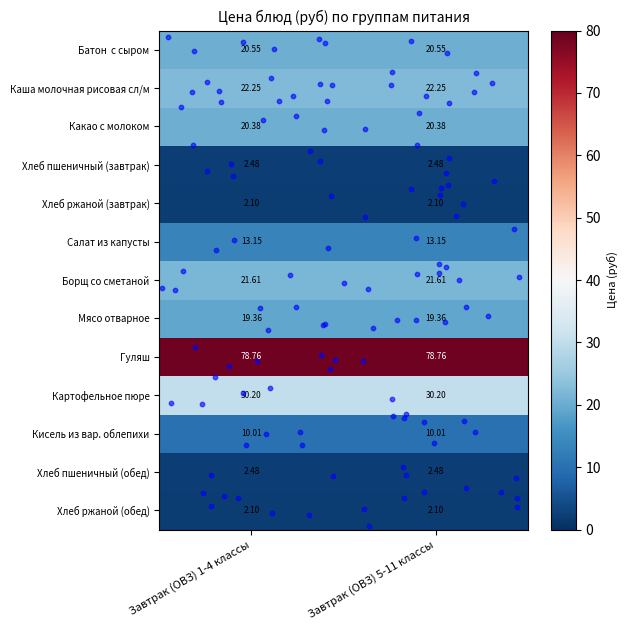

Is the value of Салат из капусты at Завтрак (ОВЗ) 5-11 классы greater than the value of Гуляш at Завтрак (ОВЗ) 1-4 классы?

No